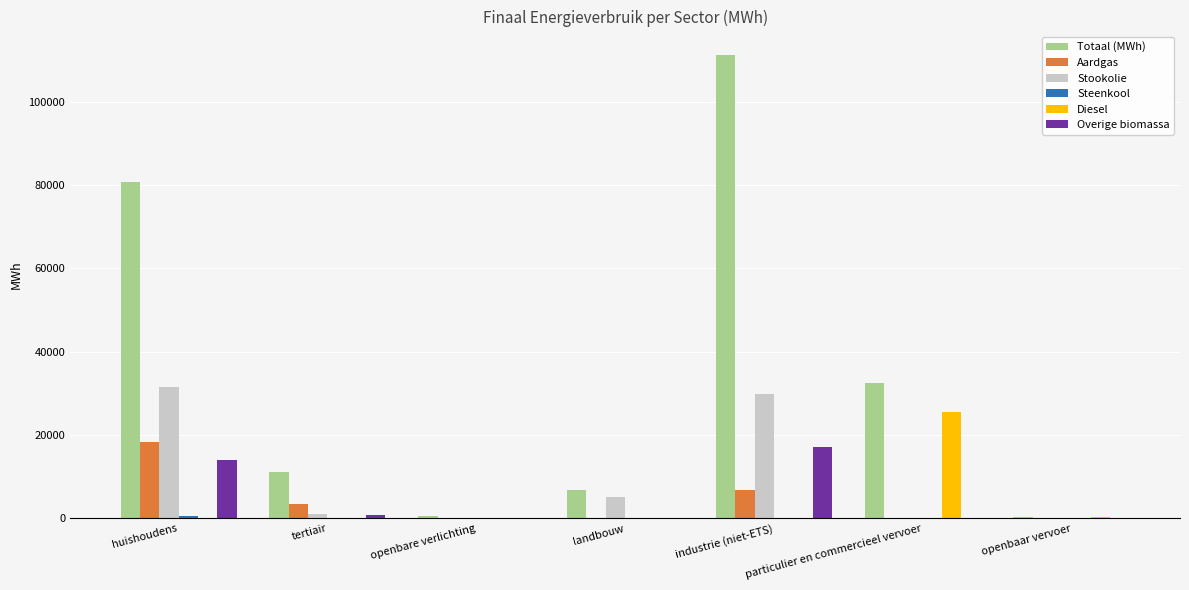

What is the sum of all Stookolie values?

67722.8